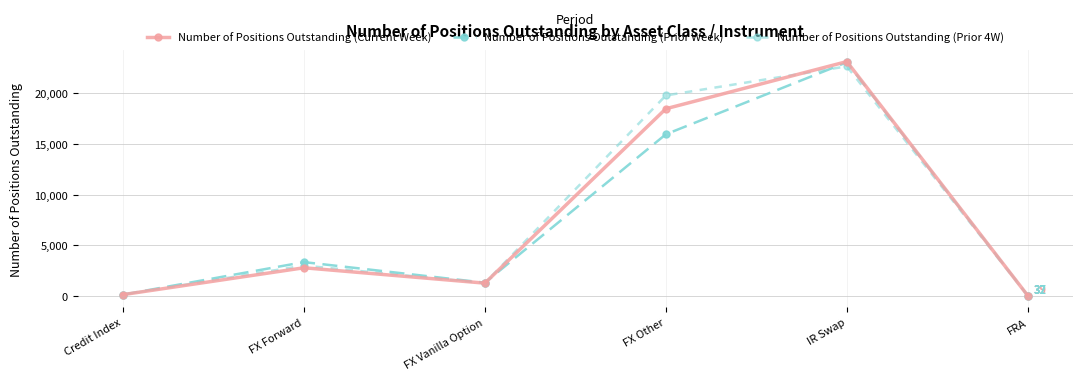

Reading left to right, extract all data points from this chart.

Number of Positions Outstanding (Current Week): 140	2791	1273	18487	23141	39
Number of Positions Outstanding (Prior Week): 139	3350	1317	15966	23073	37
Number of Positions Outstanding (Prior 4W): 137	3007	1277	19799	22670	32